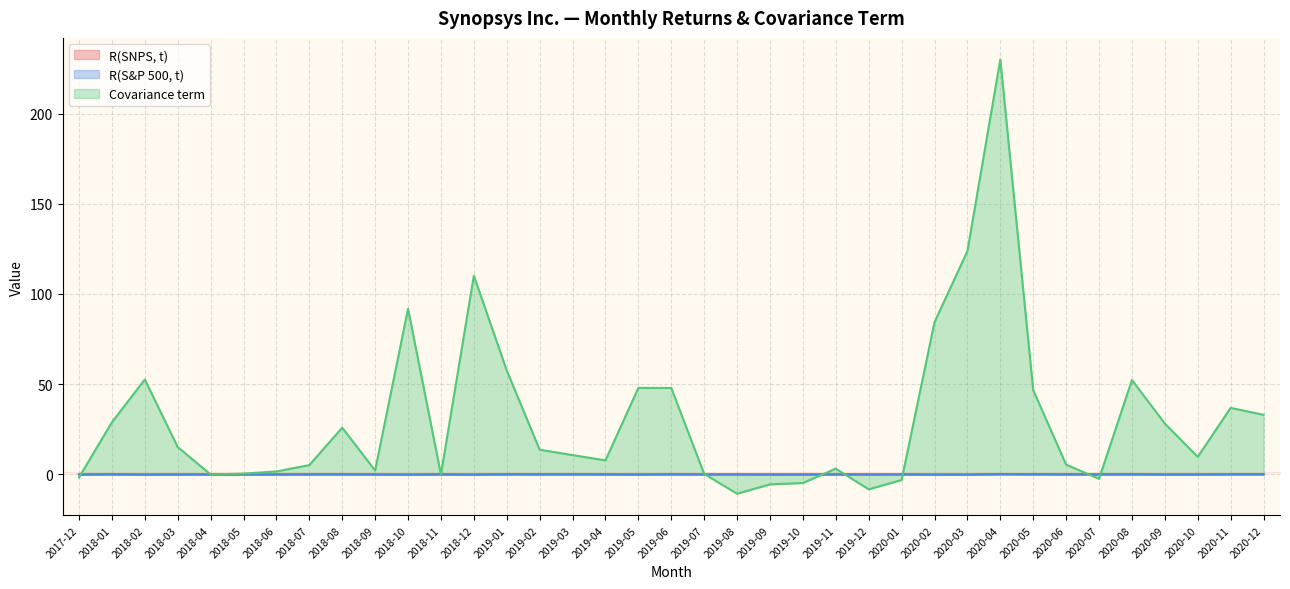

Reading right to left, what are all the values shown in this chart?

R(SNPS, t): 2020-12=0.1	2020-11=0.1	2020-10=-0.0	2020-09=-0.0	2020-08=0.1	2020-07=0.0	2020-06=0.1	2020-05=0.2	2020-04=0.2	2020-03=-0.1	2020-02=-0.1	2020-01=0.1	2019-12=-0.0	2019-11=0.0	2019-10=-0.0	2019-09=-0.0	2019-08=0.1	2019-07=0.0	2019-06=0.1	2019-05=-0.0	2019-04=0.1	2019-03=0.1	2019-02=0.1	2019-01=0.1	2018-12=-0.1	2018-11=0.0	2018-10=-0.1	2018-09=-0.0	2018-08=0.1	2018-07=0.0	2018-06=-0.0	2018-05=0.0	2018-04=0.0	2018-03=-0.0	2018-02=-0.1	2018-01=0.1	2017-12=-0.1
R(S&P 500, t): 2020-12=0.0	2020-11=0.1	2020-10=-0.0	2020-09=-0.0	2020-08=0.1	2020-07=0.1	2020-06=0.0	2020-05=0.0	2020-04=0.1	2020-03=-0.1	2020-02=-0.1	2020-01=-0.0	2019-12=0.0	2019-11=0.0	2019-10=0.0	2019-09=0.0	2019-08=-0.0	2019-07=0.0	2019-06=0.1	2019-05=-0.1	2019-04=0.0	2019-03=0.0	2019-02=0.0	2019-01=0.1	2018-12=-0.1	2018-11=0.0	2018-10=-0.1	2018-09=0.0	2018-08=0.0	2018-07=0.0	2018-06=0.0	2018-05=0.0	2018-04=0.0	2018-03=-0.0	2018-02=-0.0	2018-01=0.1	2017-12=0.0
Covariance term: 2020-12=33.0	2020-11=36.9	2020-10=9.7	2020-09=28.2	2020-08=52.3	2020-07=-2.5	2020-06=5.4	2020-05=46.7	2020-04=229.9	2020-03=123.7	2020-02=84.3	2020-01=-3.1	2019-12=-8.3	2019-11=3.2	2019-10=-4.8	2019-09=-5.5	2019-08=-10.7	2019-07=0.3	2019-06=47.9	2019-05=47.9	2019-04=7.8	2019-03=10.7	2019-02=13.7	2019-01=57.6	2018-12=110.1	2018-11=0.0	2018-10=91.8	2018-09=2.2	2018-08=25.9	2018-07=5.2	2018-06=1.6	2018-05=0.4	2018-04=-0.0	2018-03=15.2	2018-02=52.6	2018-01=28.9	2017-12=-1.7